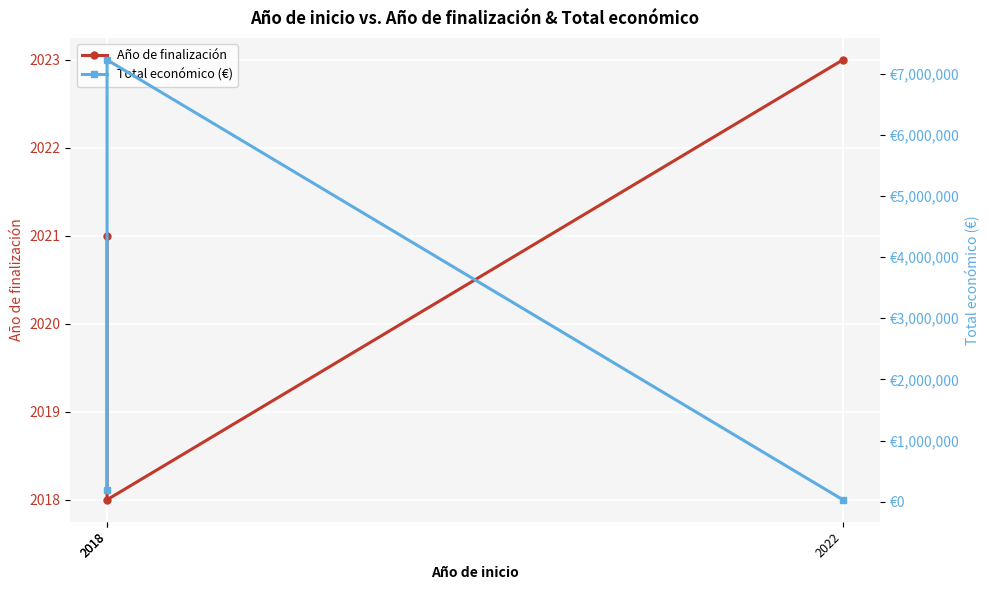

What is the average value of the Total económico (€) series?

2482929